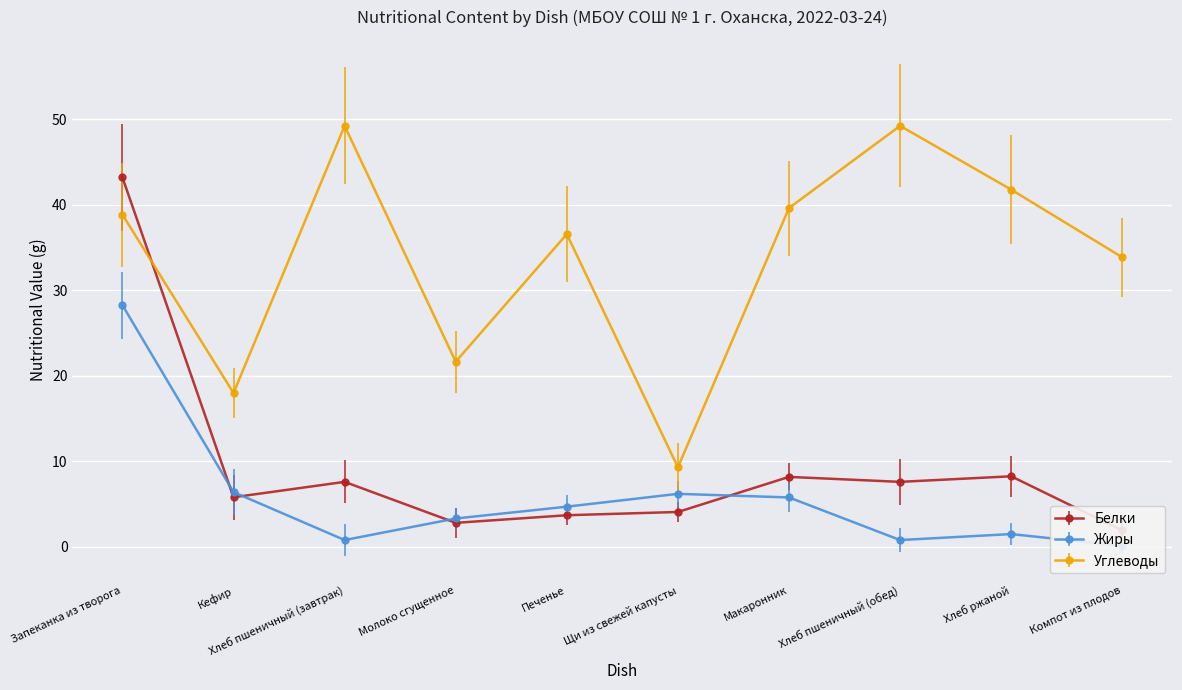

At which label is Белки closest to 22?

Хлеб ржаной